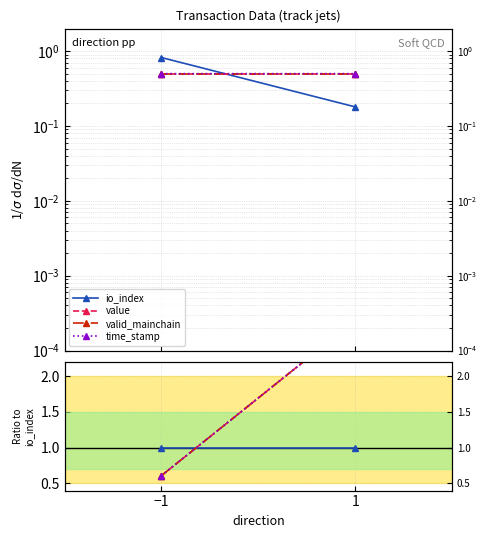

Rank the categories by valid_mainchain value from lowest to highest.

−1, 1